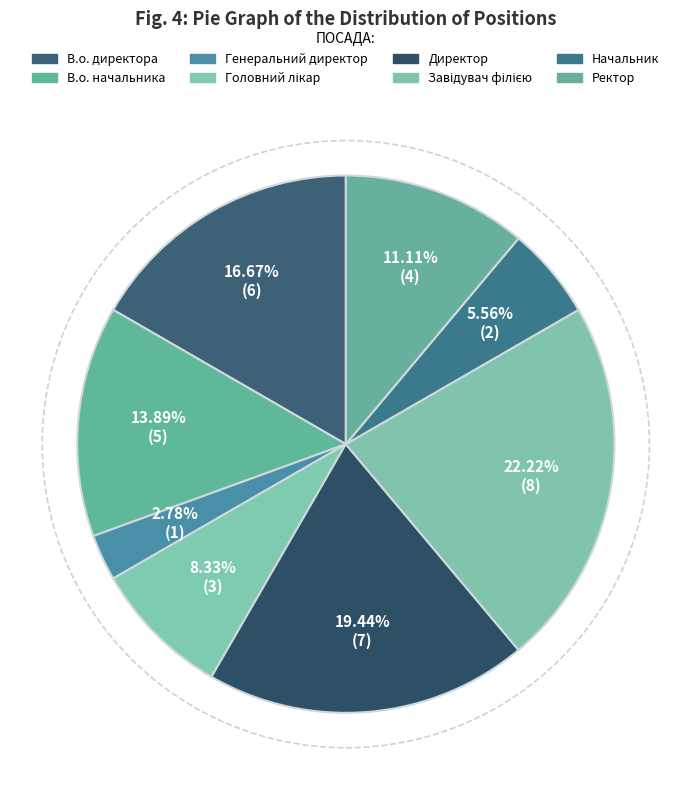

Rank the categories by value from lowest to highest.

Генеральний директор, Начальник, Головний лікар, Ректор, В.о. начальника, В.о. директора, Директор, Завідувач філією